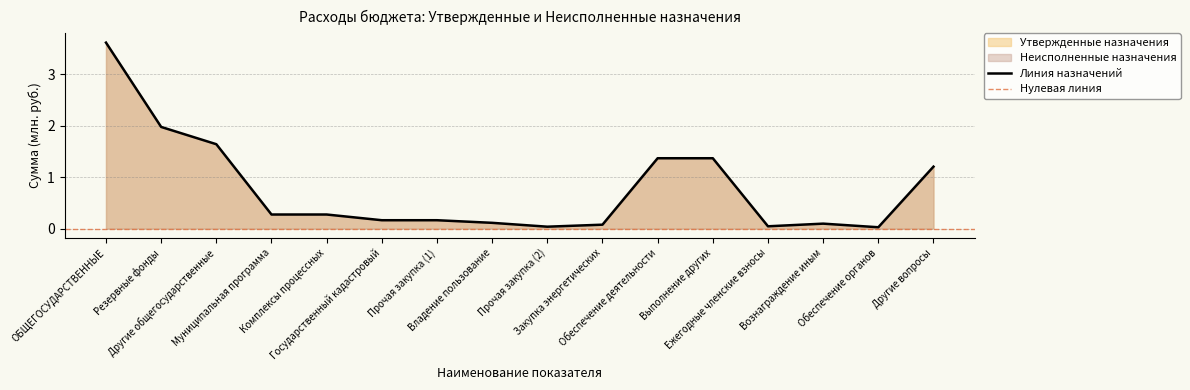

Where is the first local maximum?

Вознаграждение иным